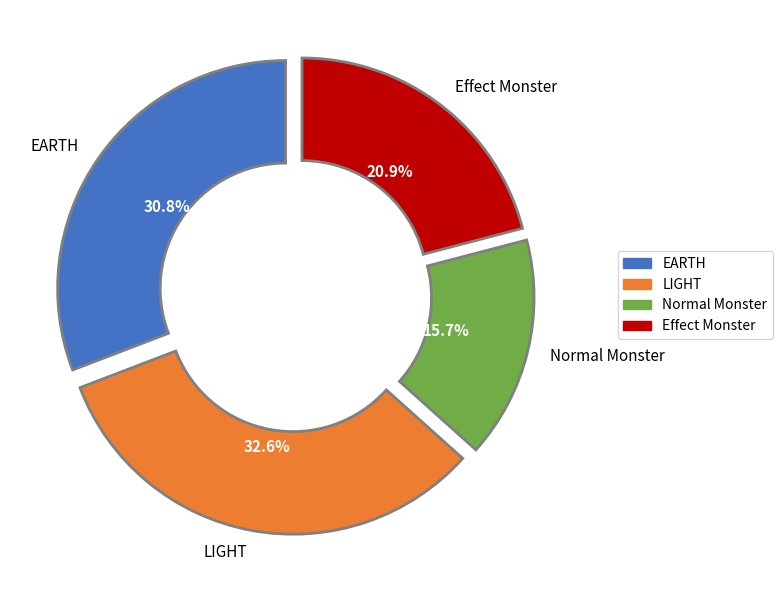

To the nearest percent, what is the combined percentage of Normal and Effect?

37%